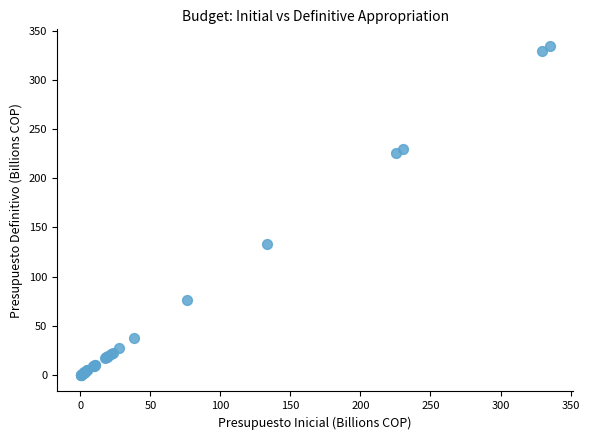

What Y value in the scatter plot is closest to 167?

133.4